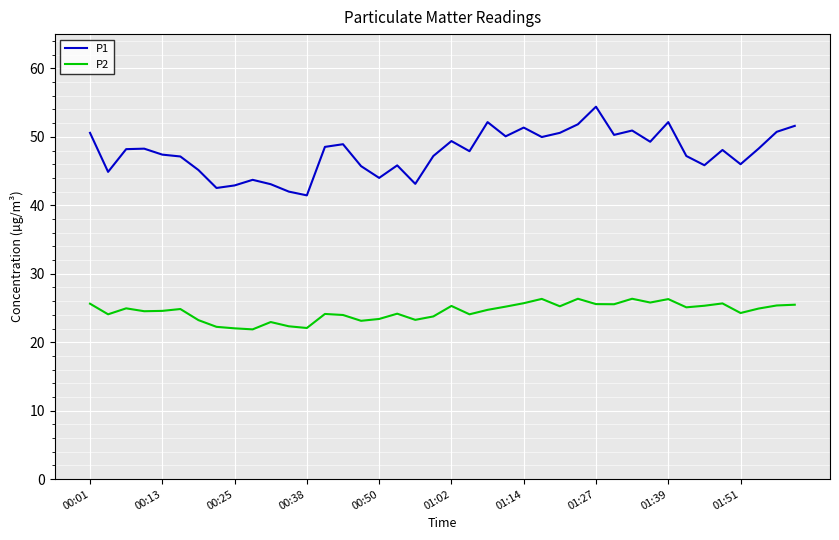

List the series in order of their overall mean, lowest first.

P2, P1